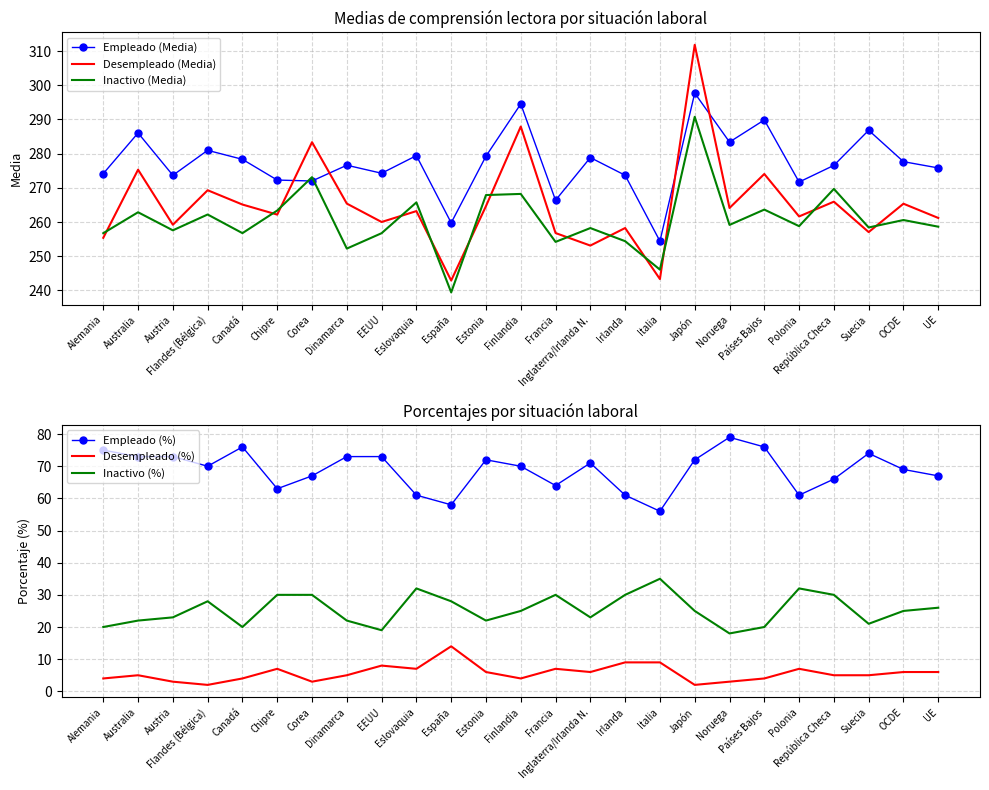

The Desempleado (Media) series shows 130.2 at OCDE. True or false?

False